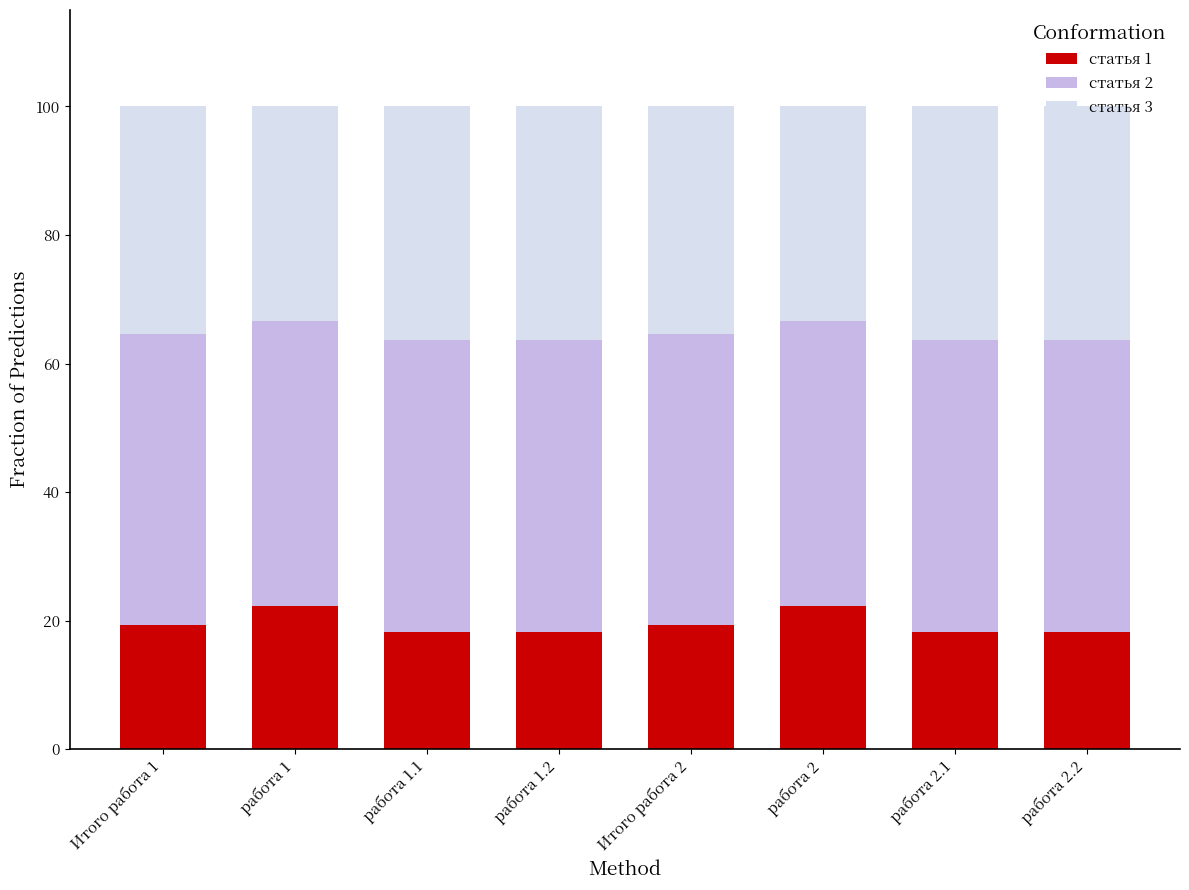

Read the статья 1 value at работа 2.

22.2